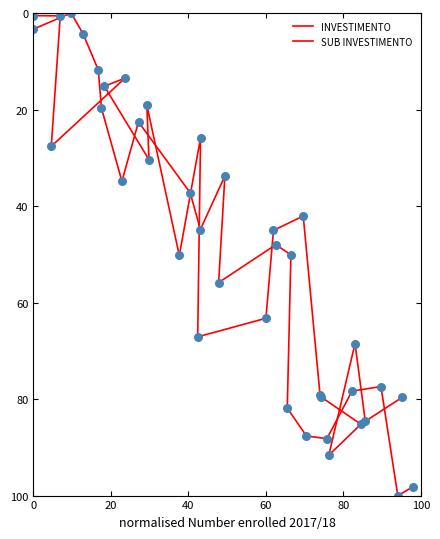

Which series has the widest spread of Y values?

INVESTIMENTO